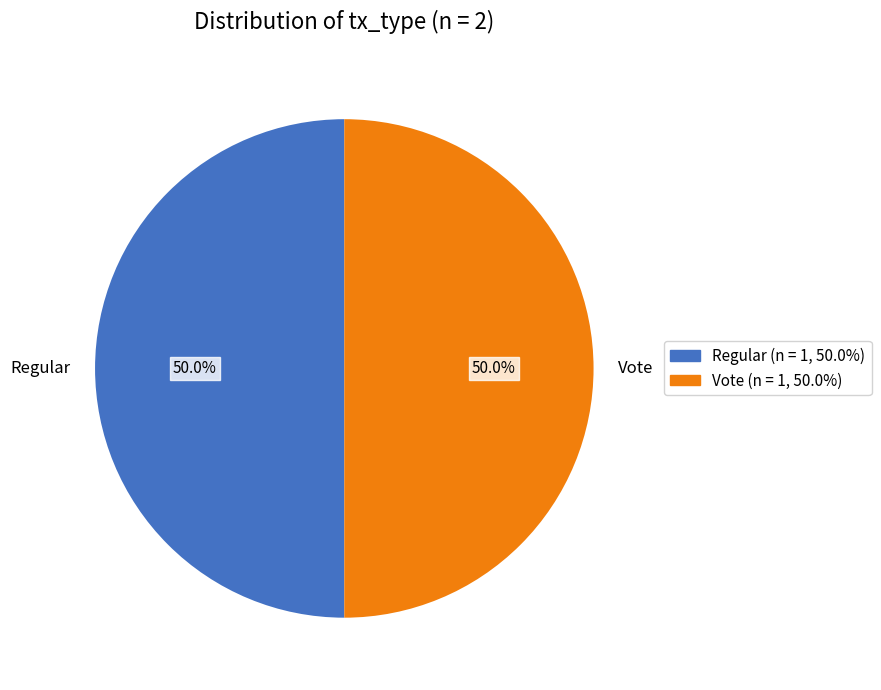

True or false: Regular accounts for 7% of the total.

False